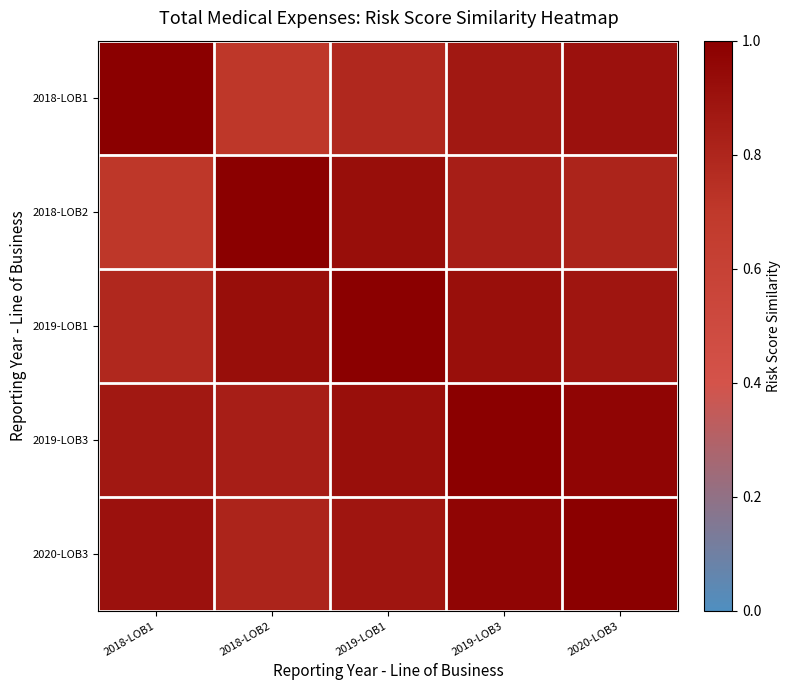

At which category is the sum across all series the highest?

2019-LOB3